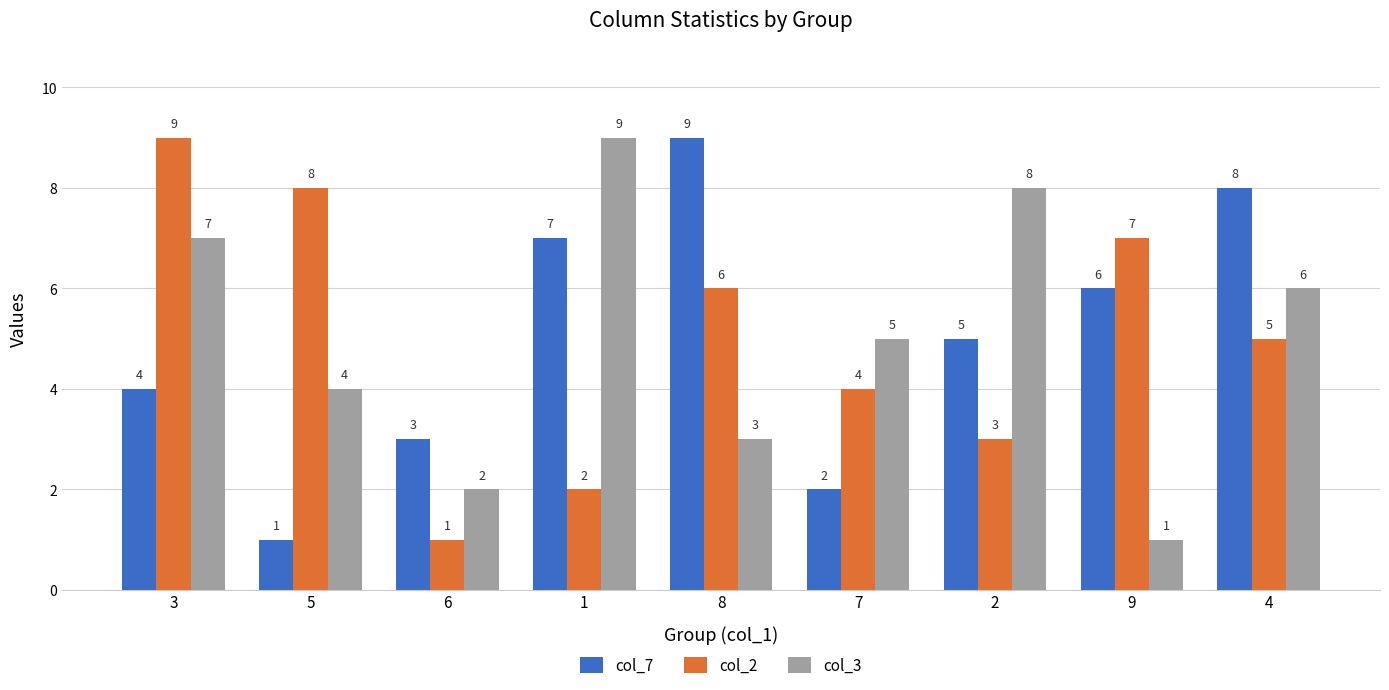

At which category is the sum across all series the highest?

3